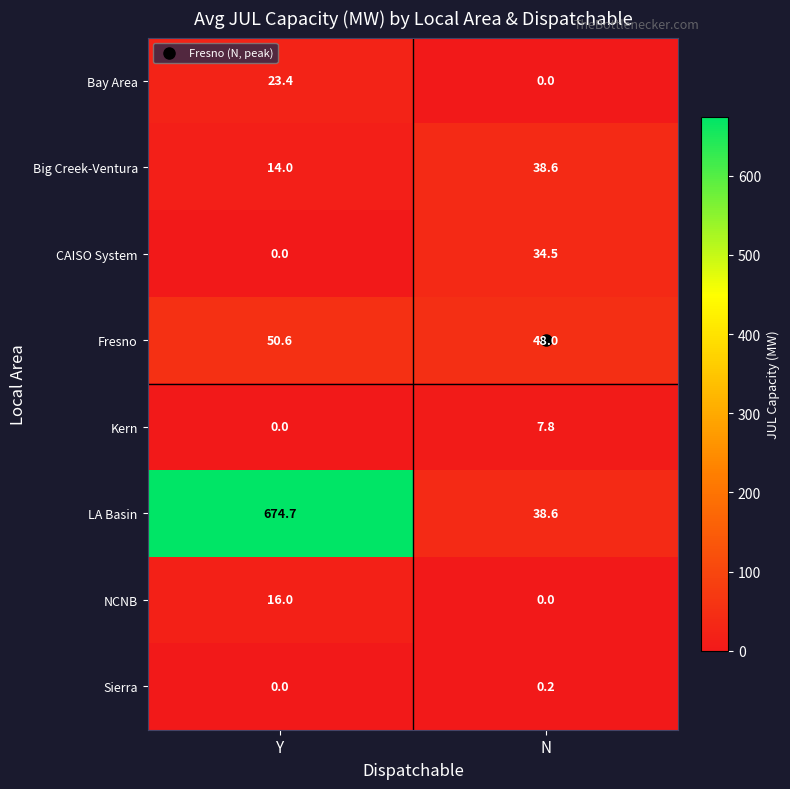

Which series has the largest total across all categories?

LA Basin